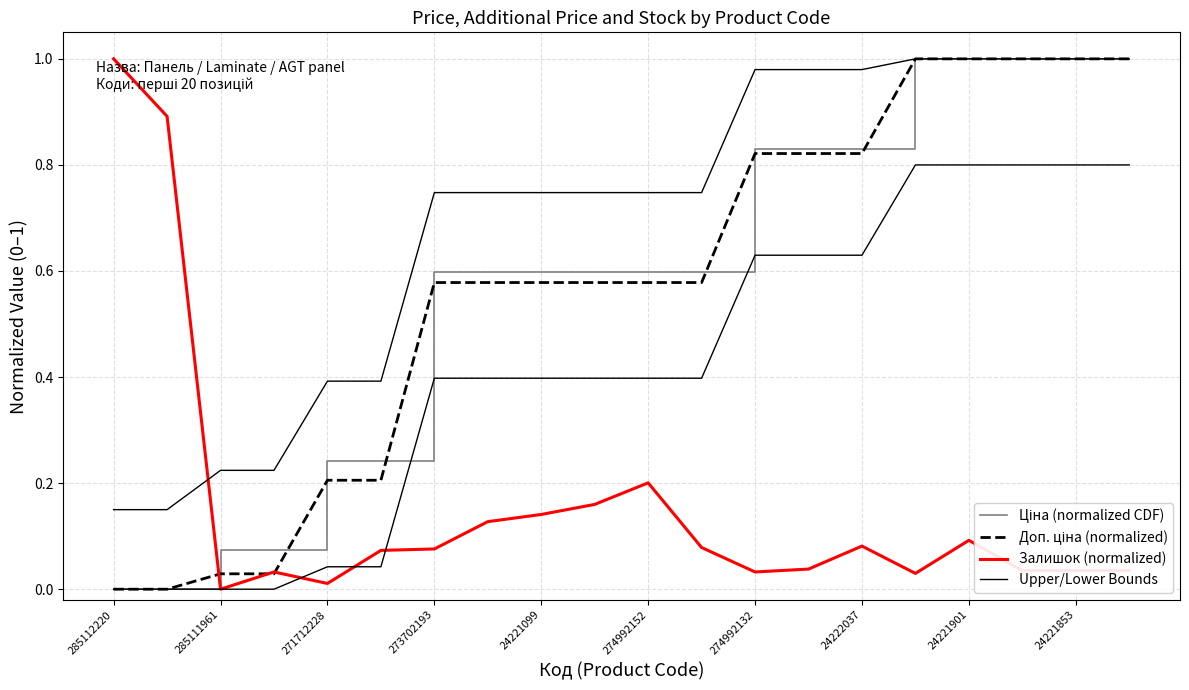

Count the number of categories in the chart.

20